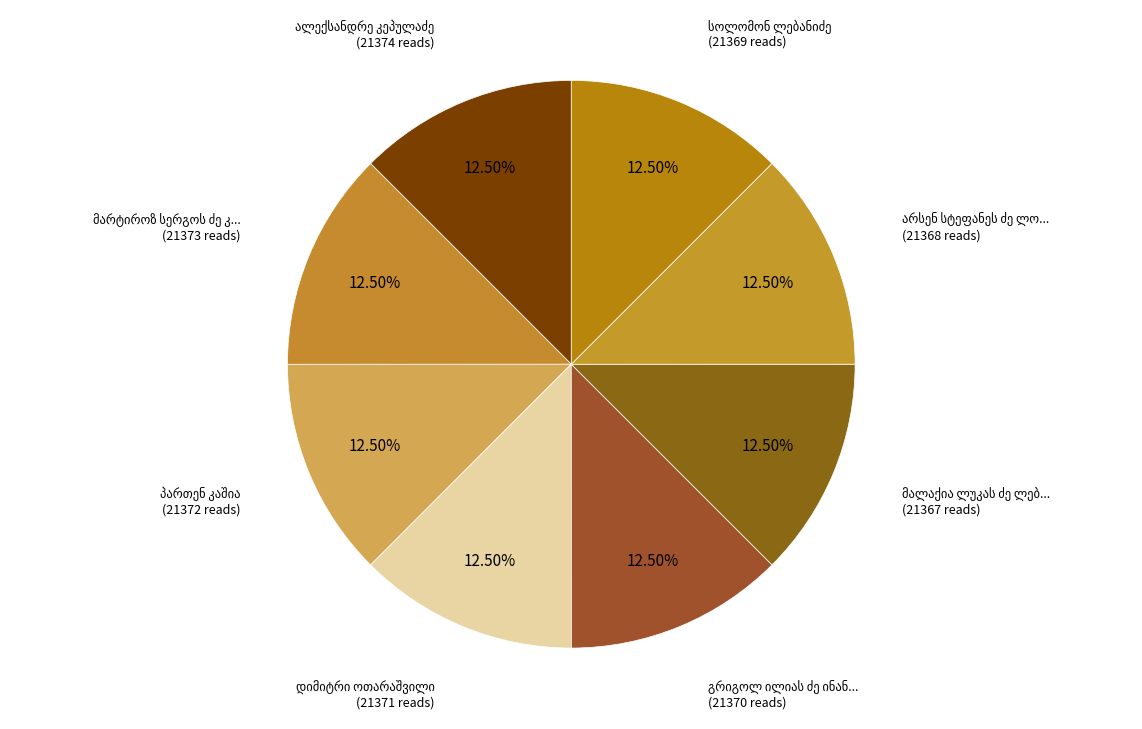

Rank the categories by value from lowest to highest.

მალაქია ლუკას ძე ლებანიძე, არსენ სტეფანეს ძე ლომია, სოლომონ ლებანიძე, გრიგოლ ილიას ძე ინანეიშვილი, დიმიტრი ოთარაშვილი, პართენ კაშია, მარტიროზ სერგოს ძე კარაპეტიანცი, ალექსანდრე კეპულაძე